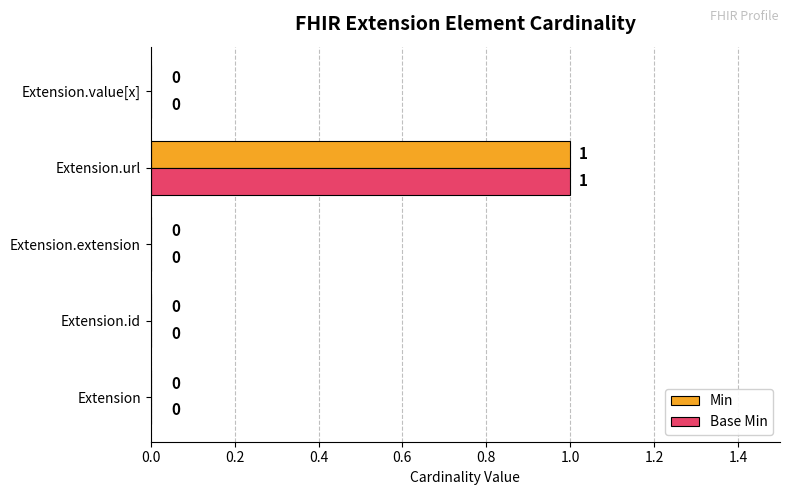

Is it true that Min equals 0 at Extension.value[x]?

True